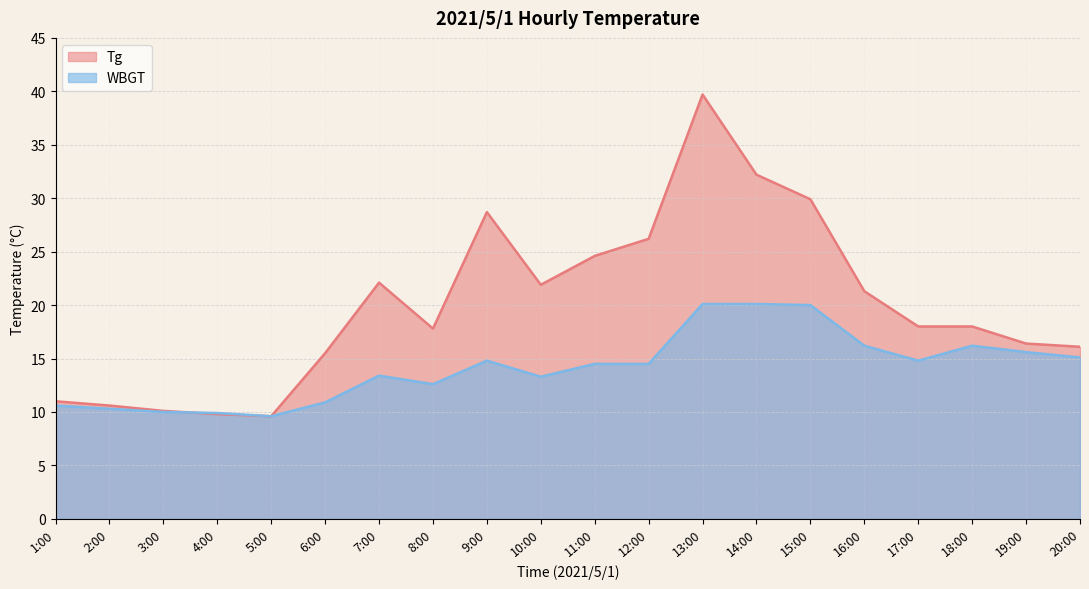

What position from the right is 19:00?

2